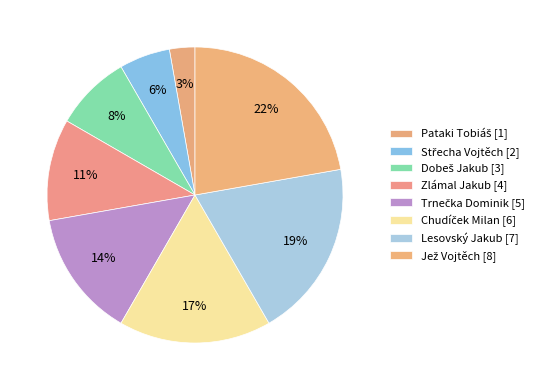

True or false: Jež Vojtěch accounts for 10% of the total.

False